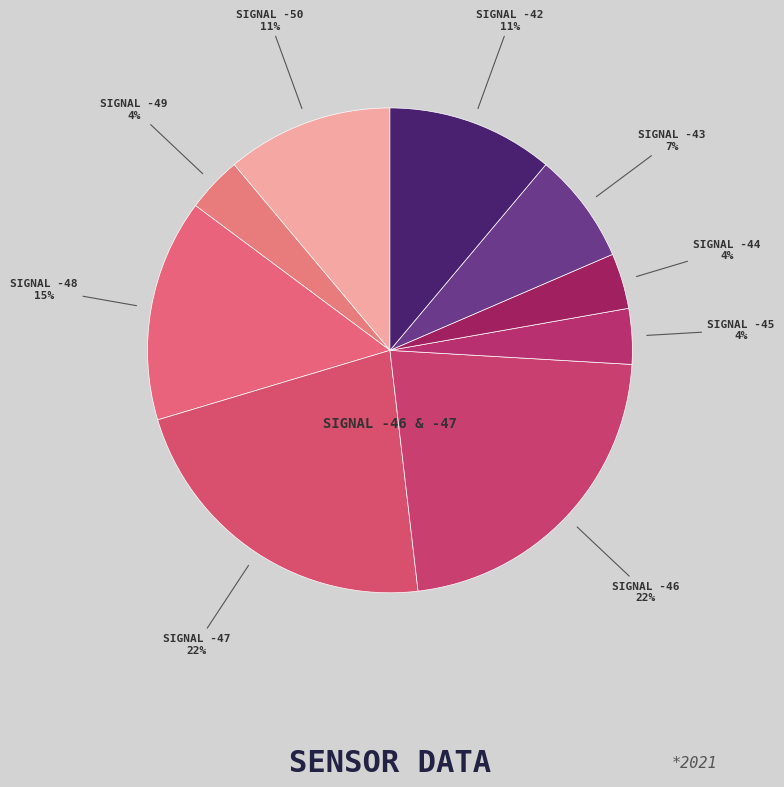

Count the number of slices in the pie.

9